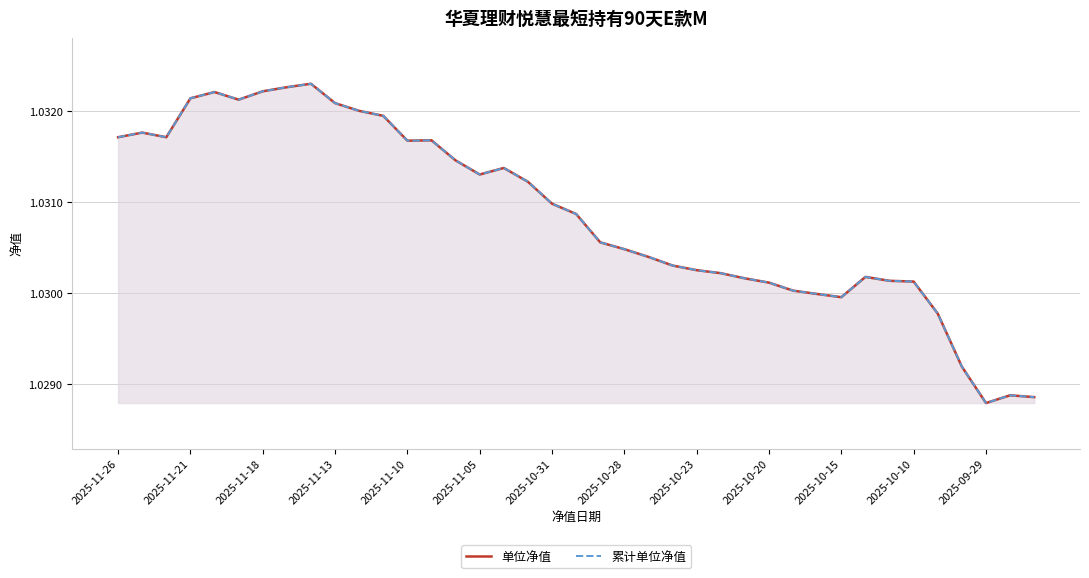

What value does the 累计单位净值 series have at 2025-10-15?

1.0